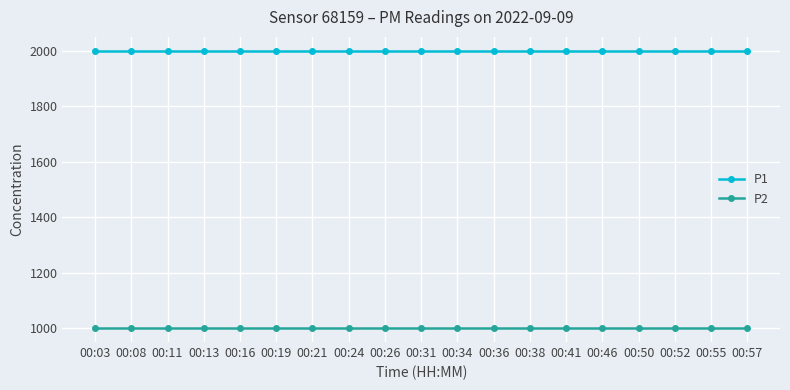

Reading right to left, extract all data points from this chart.

P1: 1999.9	1999.9	1999.9	1999.9	1999.9	1999.9	1999.9	1999.9	1999.9	1999.9	1999.9	1999.9	1999.9	1999.9	1999.9	1999.9	1999.9	1999.9	1999.9
P2: 999.9	999.9	999.9	999.9	999.9	999.9	999.9	999.9	999.9	999.9	999.9	999.9	999.9	999.9	999.9	999.9	999.9	999.9	999.9